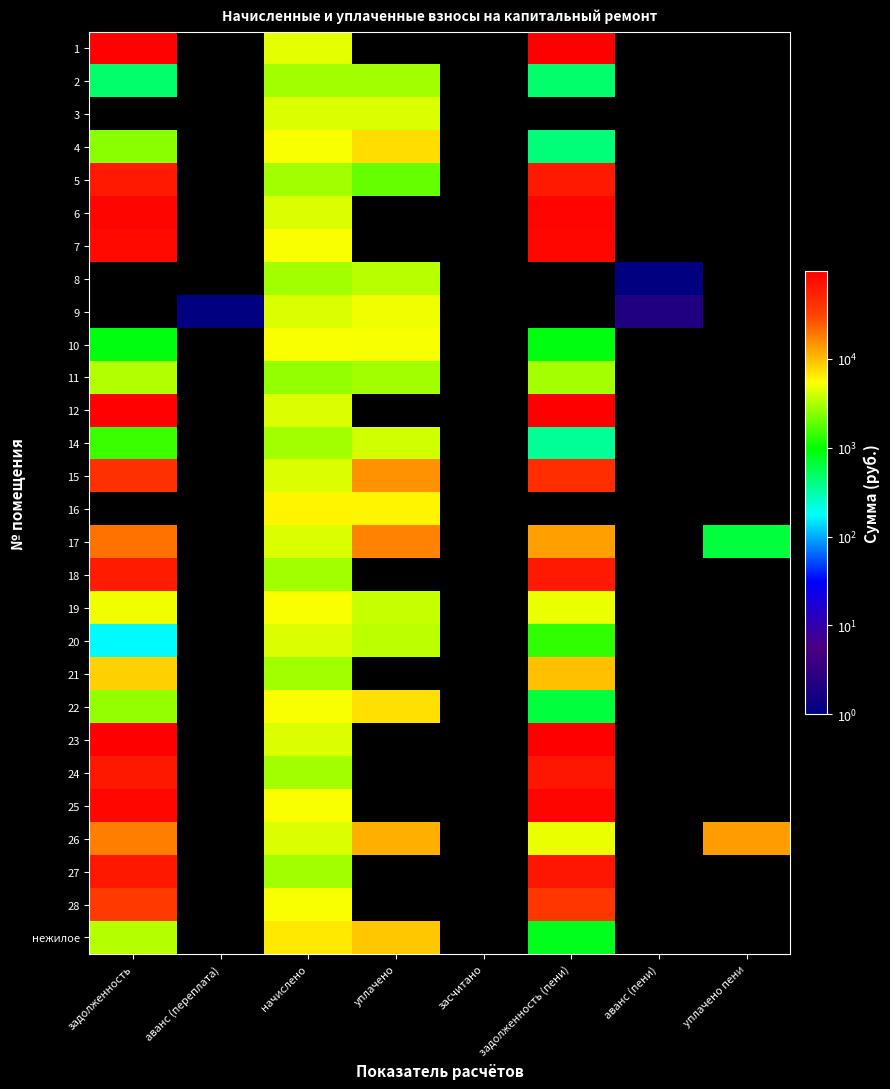

What is the minimum value for 18?

2909.8